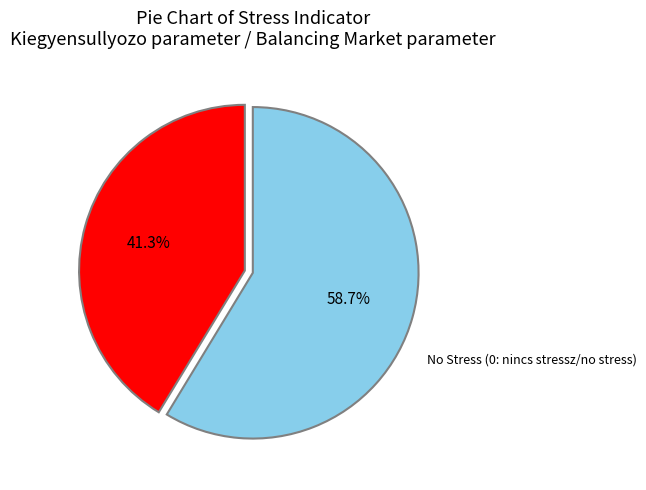

Is there a majority slice in this chart?

Yes